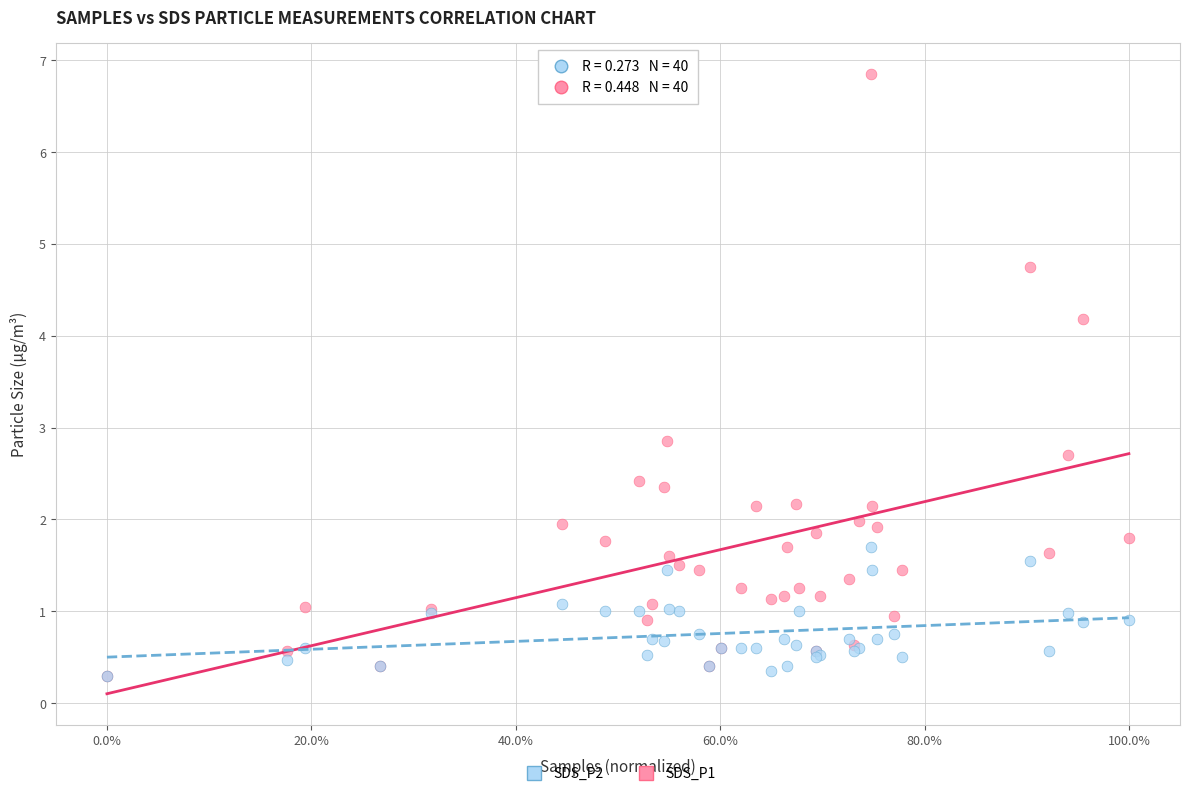

What are all the series names shown in the legend?

SDS_P2, SDS_P1